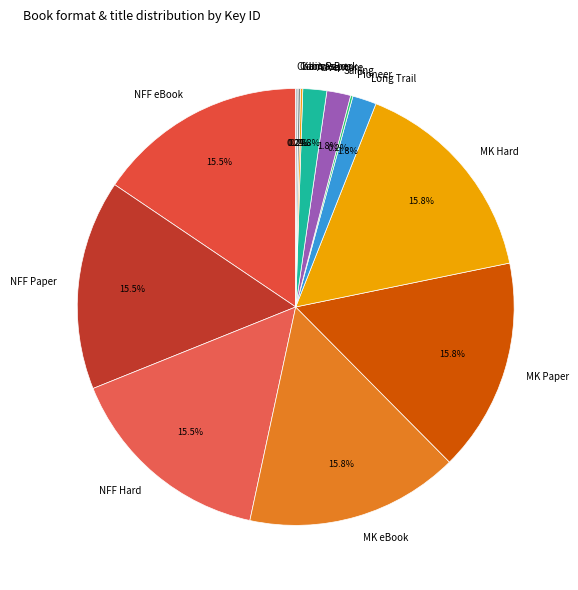

Is there any slice that represents more than half of the pie?

No